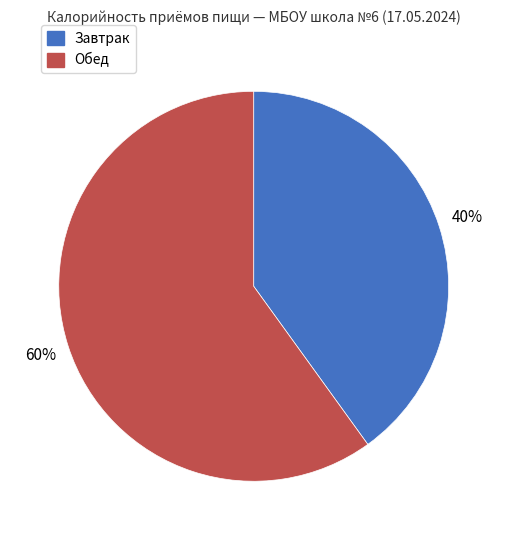

To the nearest percent, what portion does Завтрак represent?

40%